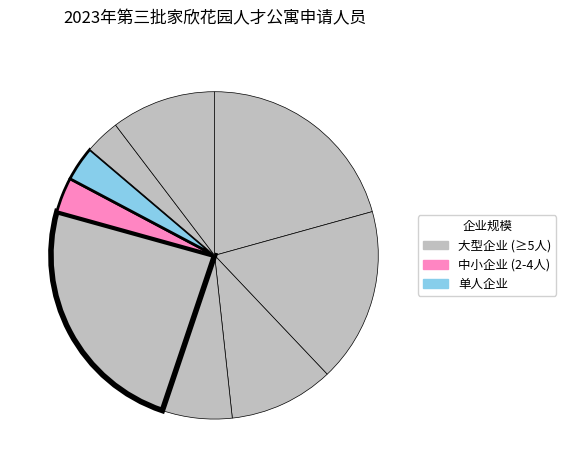

How many segments does this pie chart have?

9